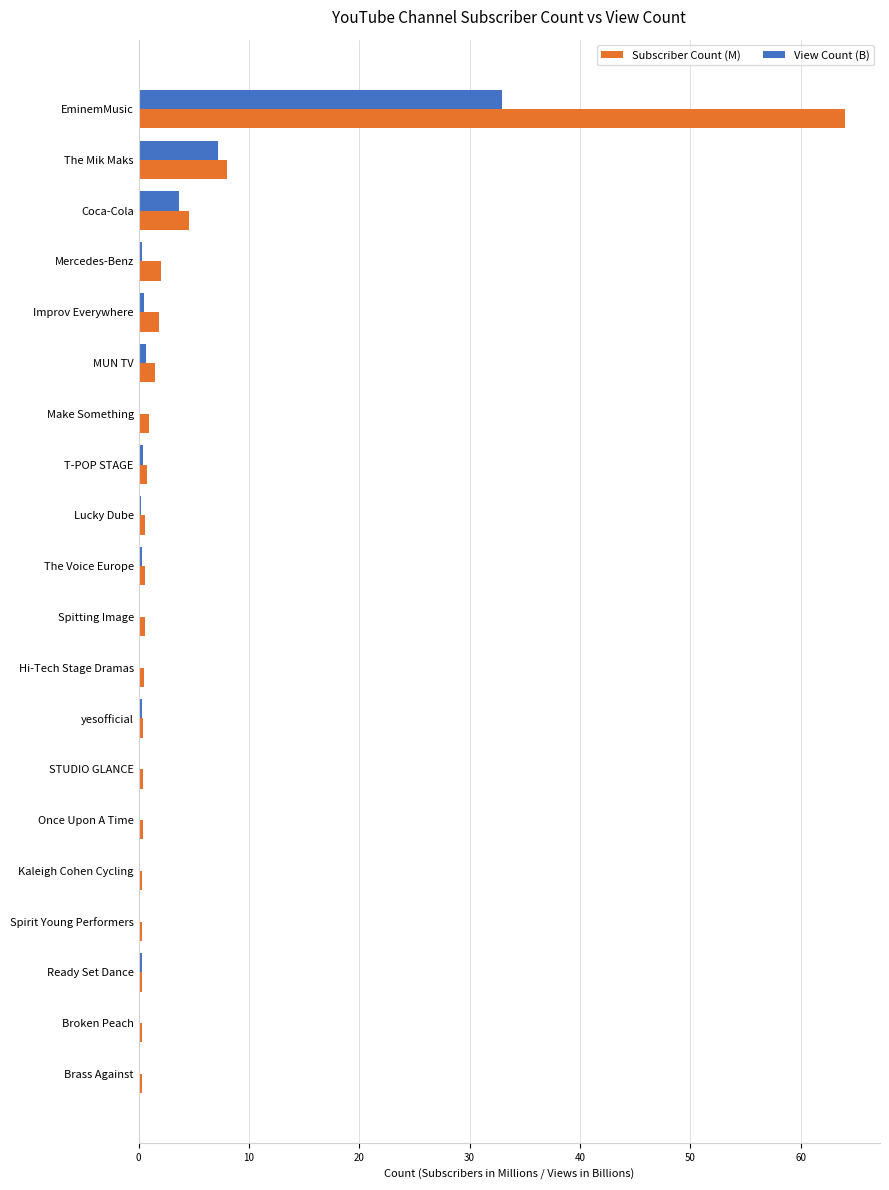

Which category has the highest value across all series?

EminemMusic